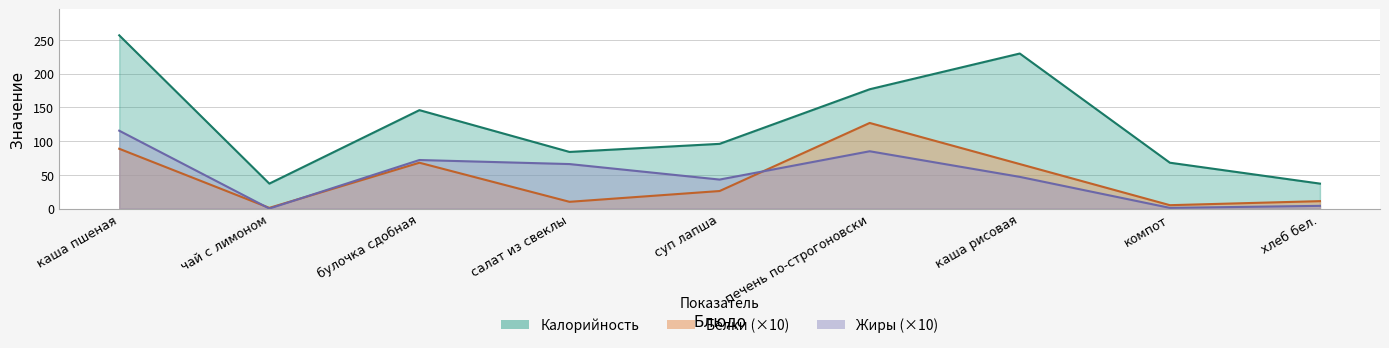

What is the sum of all Белки values?

402.7